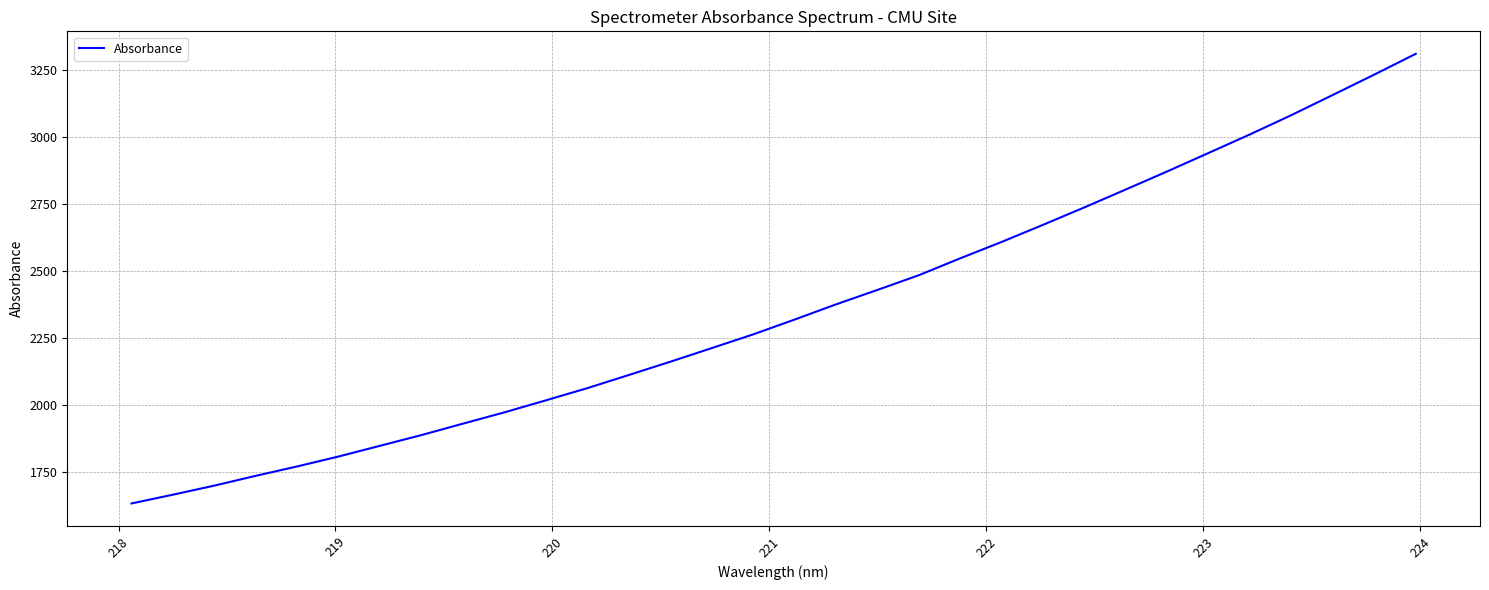

What is the maximum value shown in the chart?

3309.9